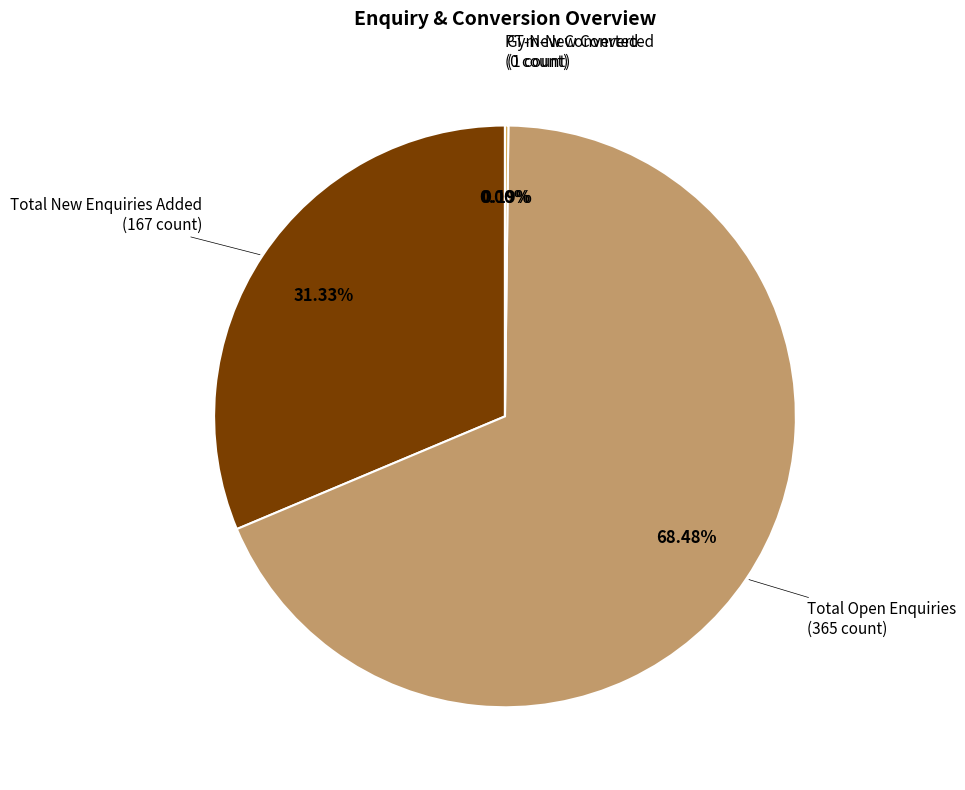

How many slices are in this pie chart?

4